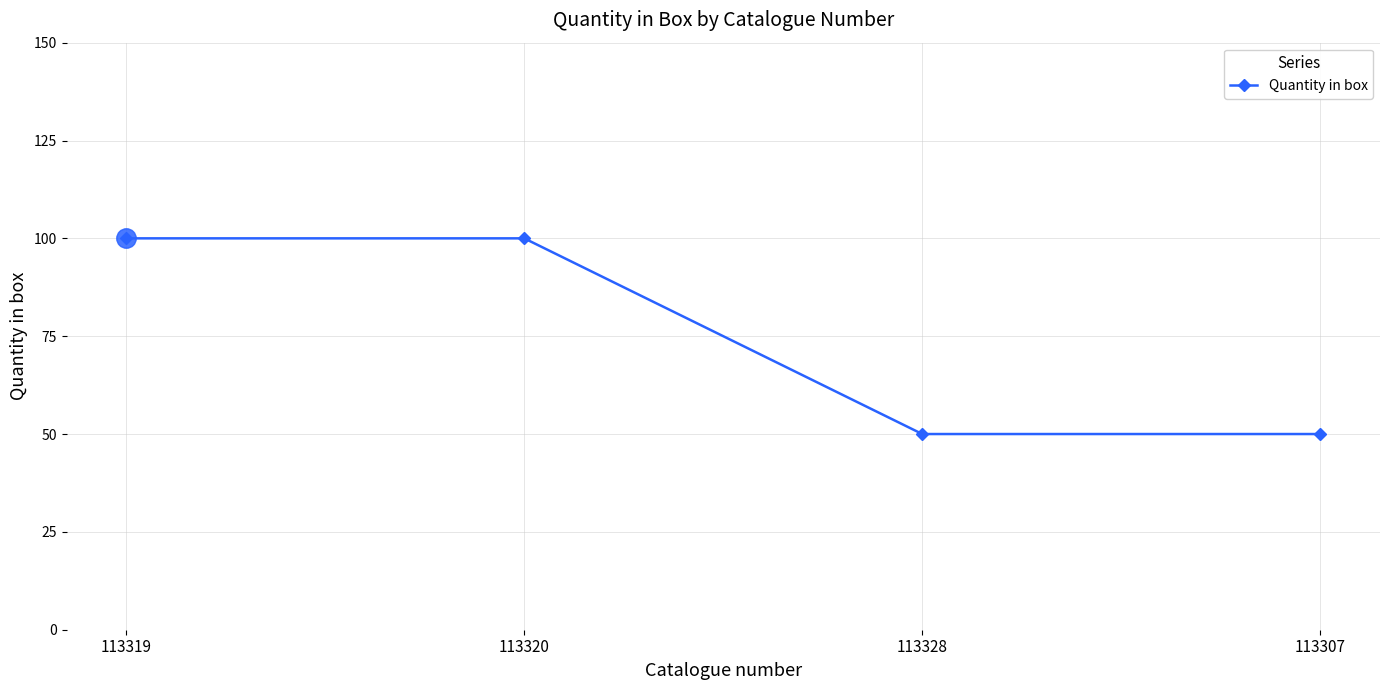

What is the value of the 4th point from the left?

50